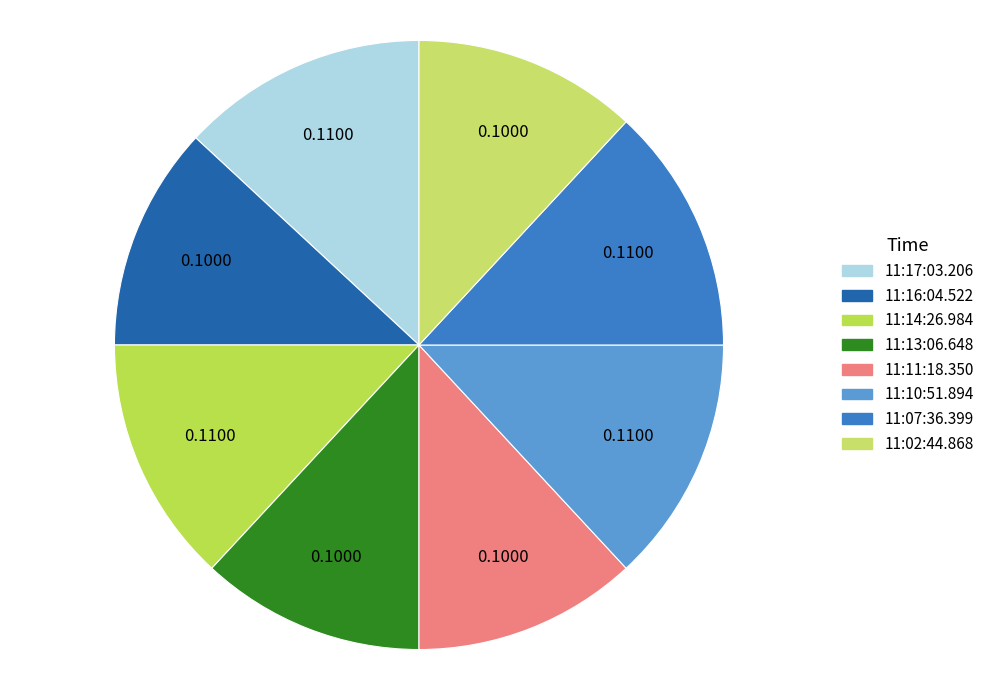

To the nearest percent, what portion does 11:07:36.399 represent?

13%